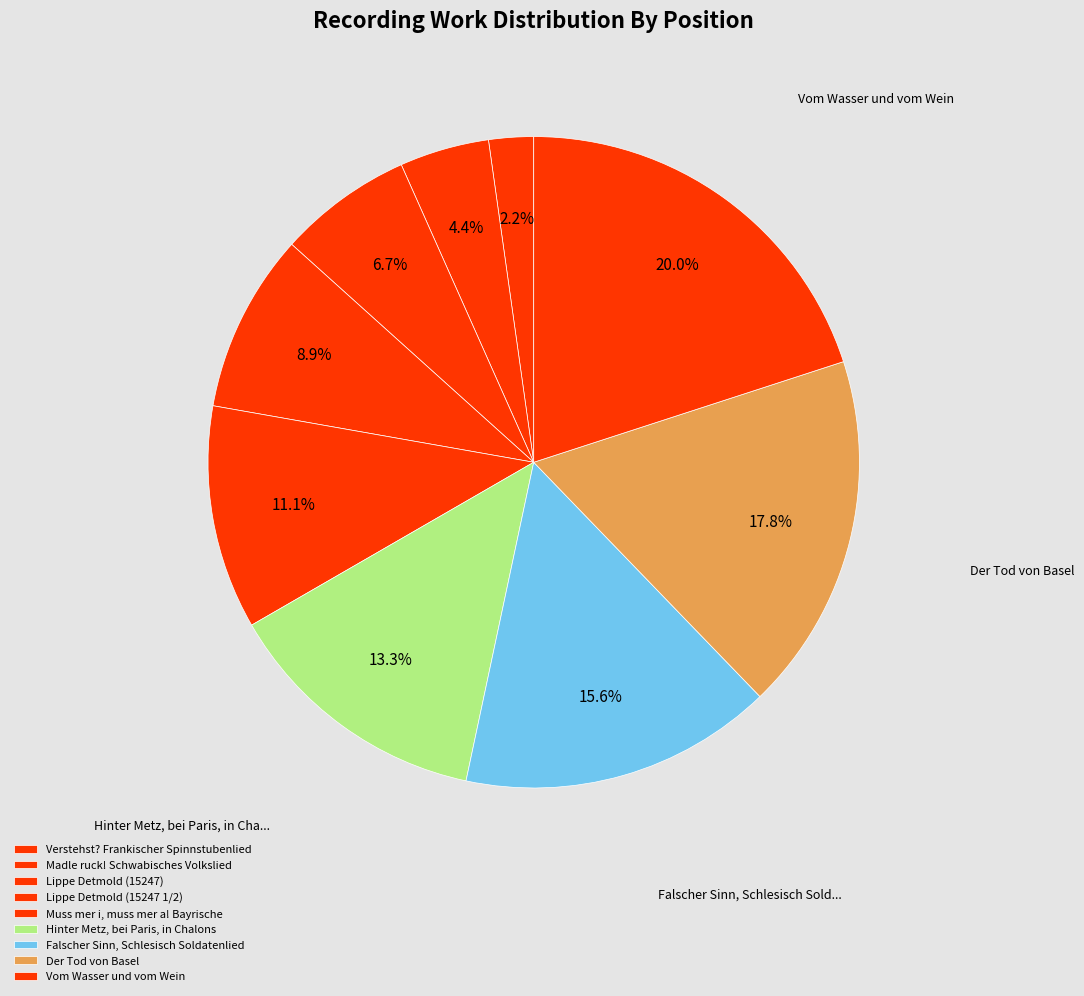

Rank the categories by value from highest to lowest.

Vom Wasser und vom Wein, Der Tod von Basel, Falscher Sinn, Schlesisch Soldatenlied, Hinter Metz, bei Paris, in Chalons, Muss mer i, muss mer a! Bayrische, Lippe Detmold (15247 1/2), Lippe Detmold (15247), Madle ruck! Schwabisches Volkslied, Verstehst? Frankischer Spinnstubenlied